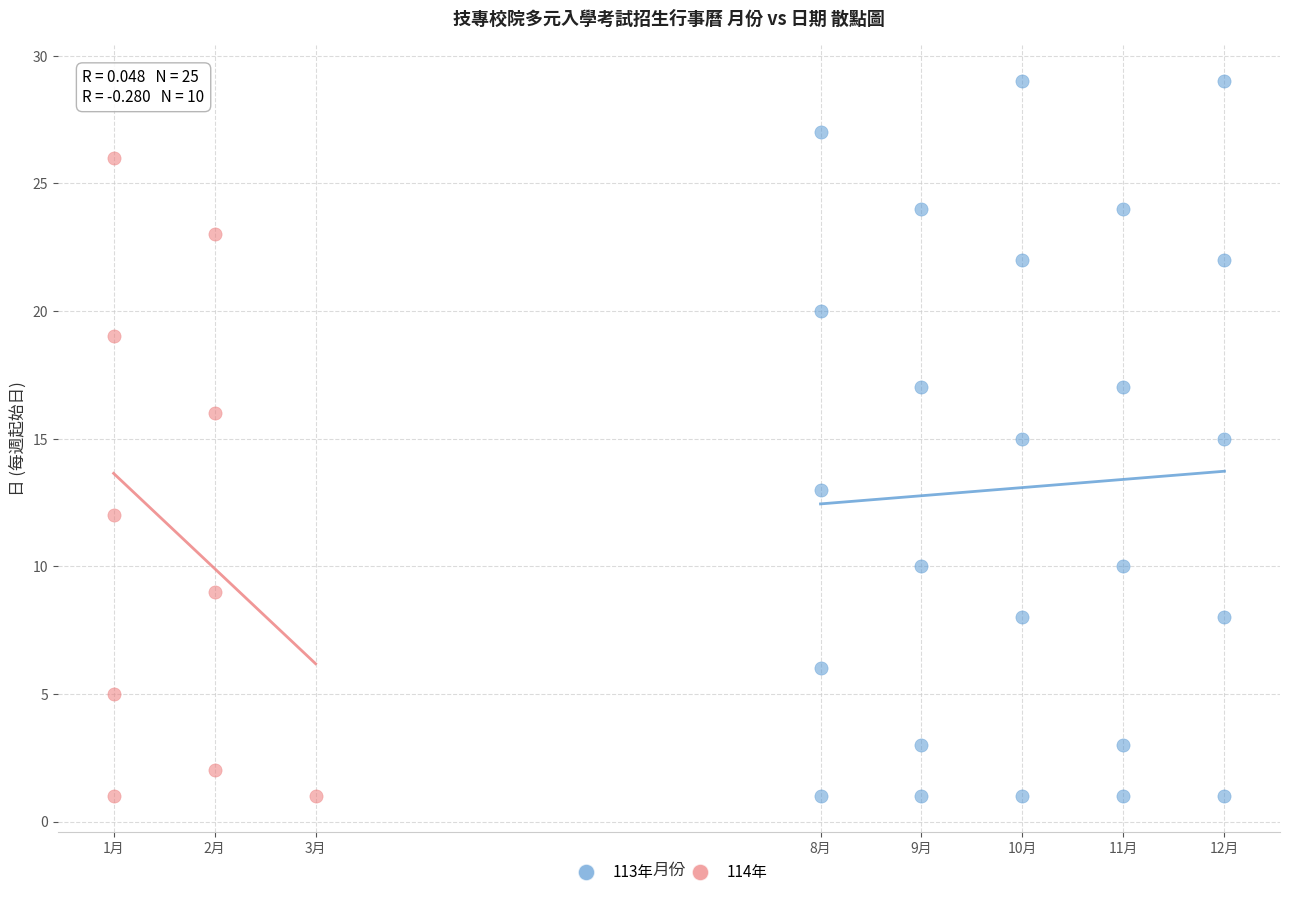

Which series has the largest Y range (max minus min)?

113年